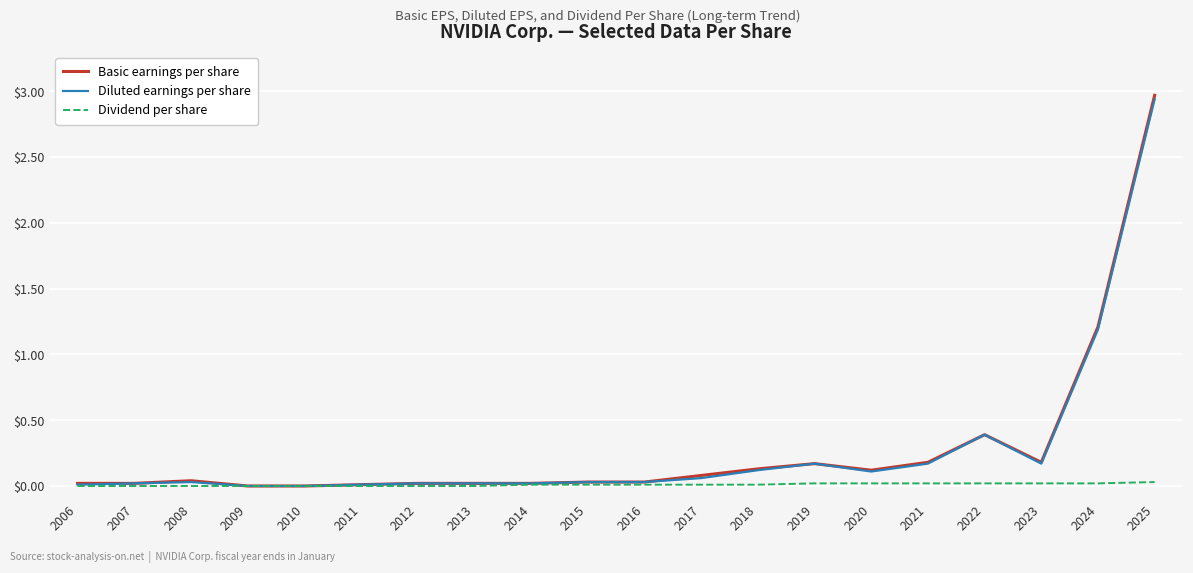

What is the maximum value shown in the chart?

3.0